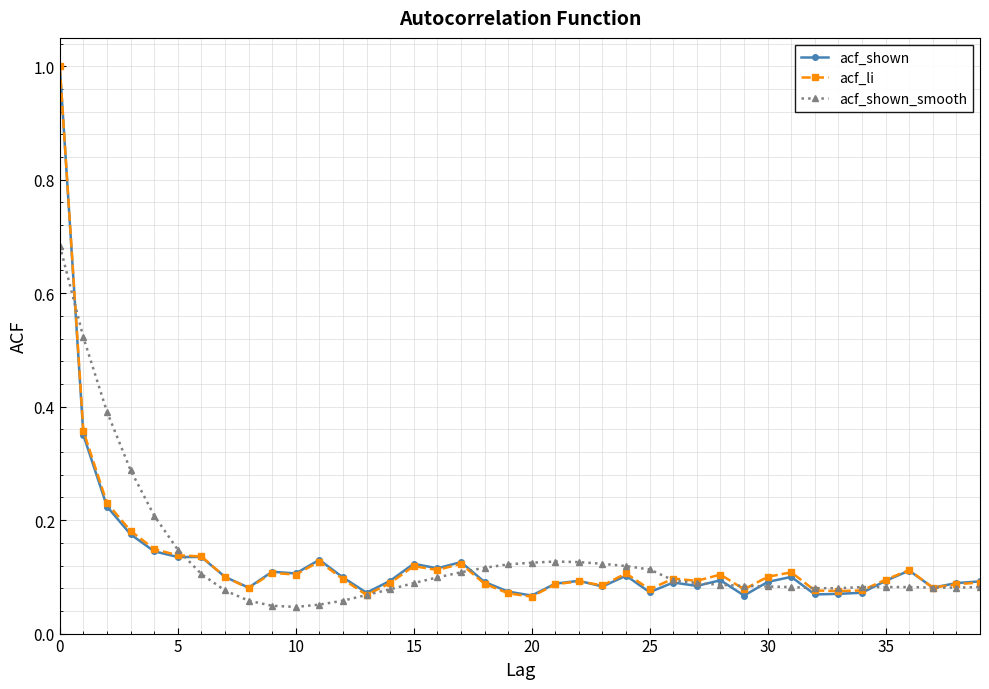

At how many categories does at least one series exceed 0?

40